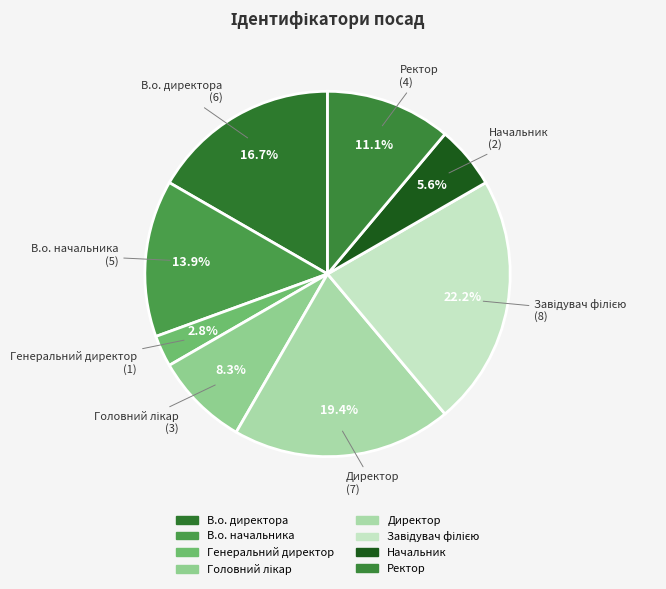

Approximately how many times larger is the value at Ректор compared to В.о. начальника?

0.8